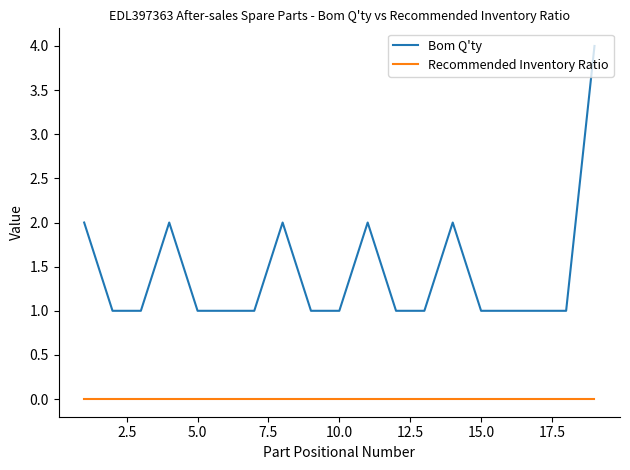

Which series has the largest total across all categories?

Bom Q'ty